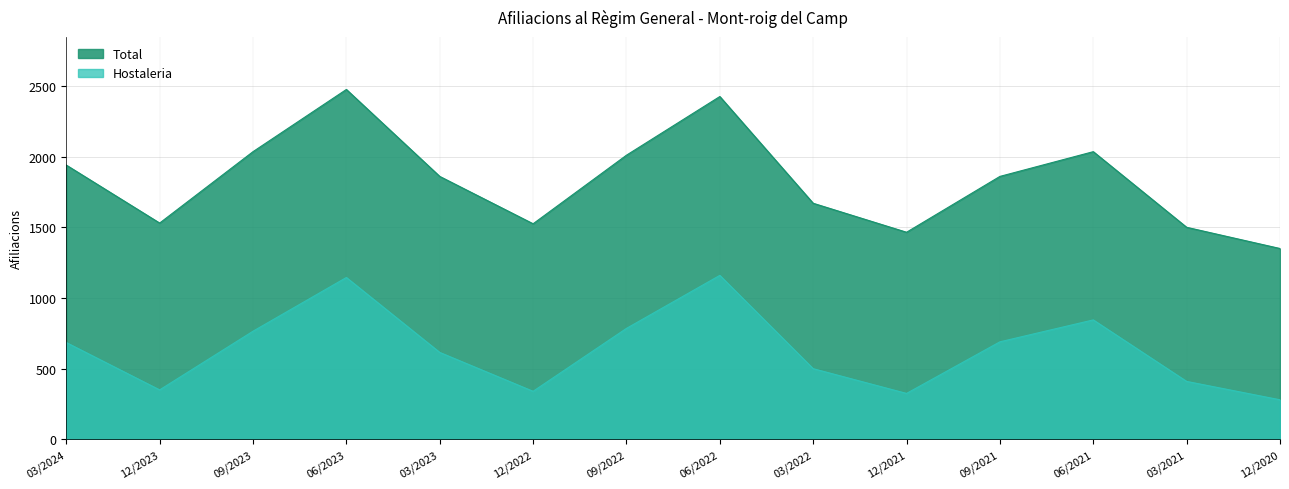

List the series in order of their peak value, highest first.

Total, Hostaleria